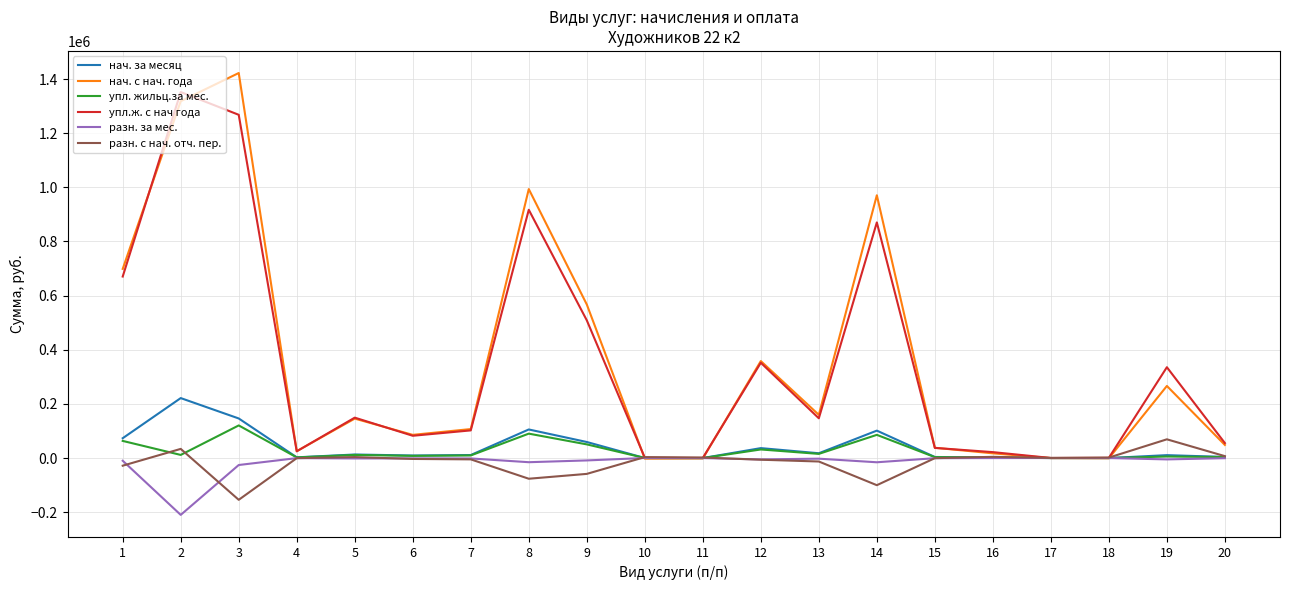

The value of разн. за мес. at 17 is 0.0. True or false?

True